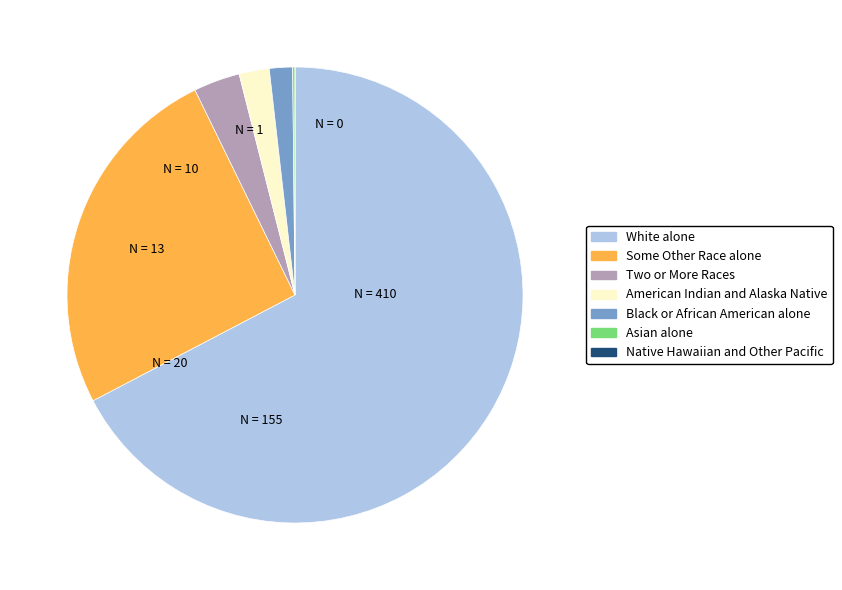

Is the sum of American Indian and Alaska Native and Two or More Races greater than half?

No